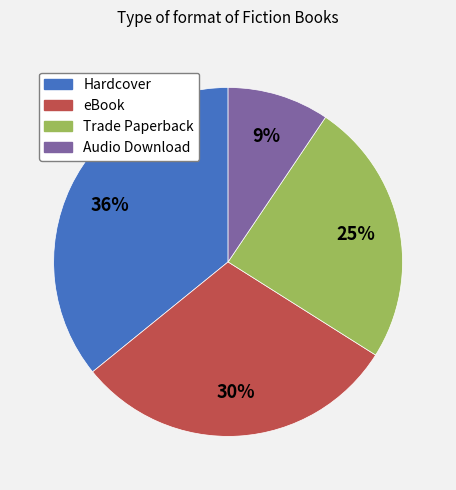

To the nearest percent, what is the combined percentage of Trade Paperback and eBook?

55%